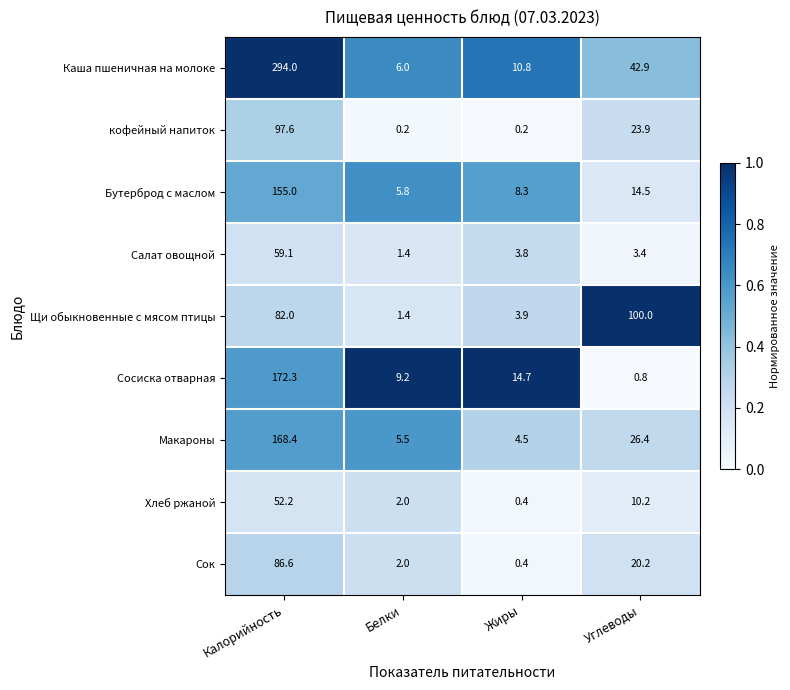

Which series has the widest spread of values?

Каша пшеничная на молоке